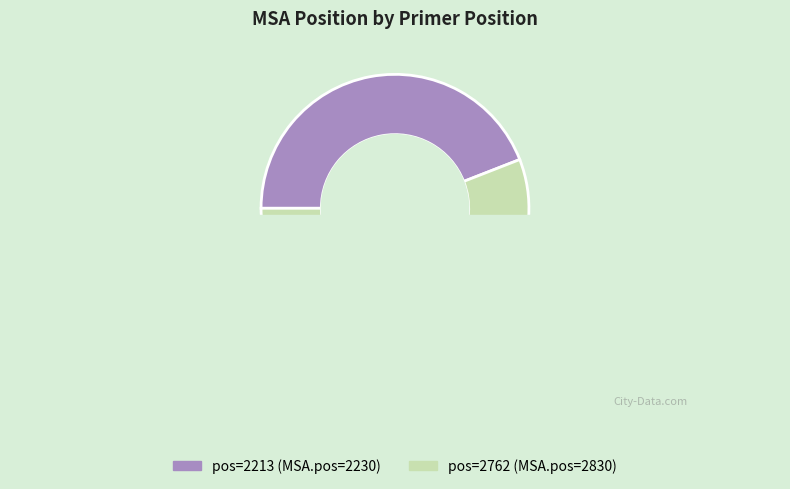

What is the change in value from 2213 to 2762?

+600